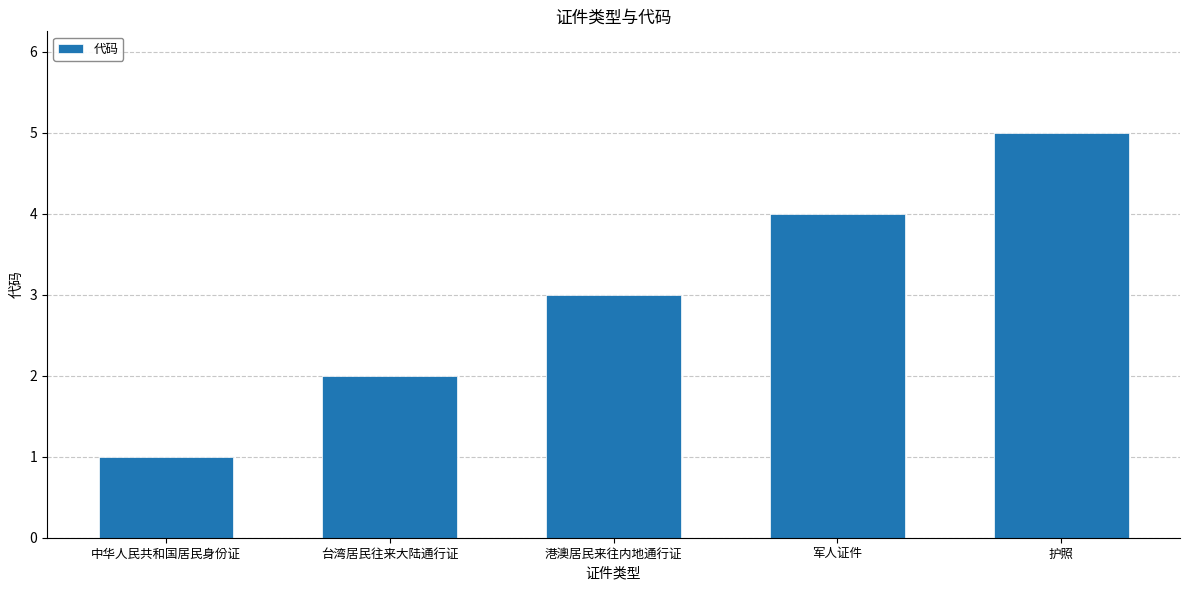

What is the difference between the maximum and minimum values?

4